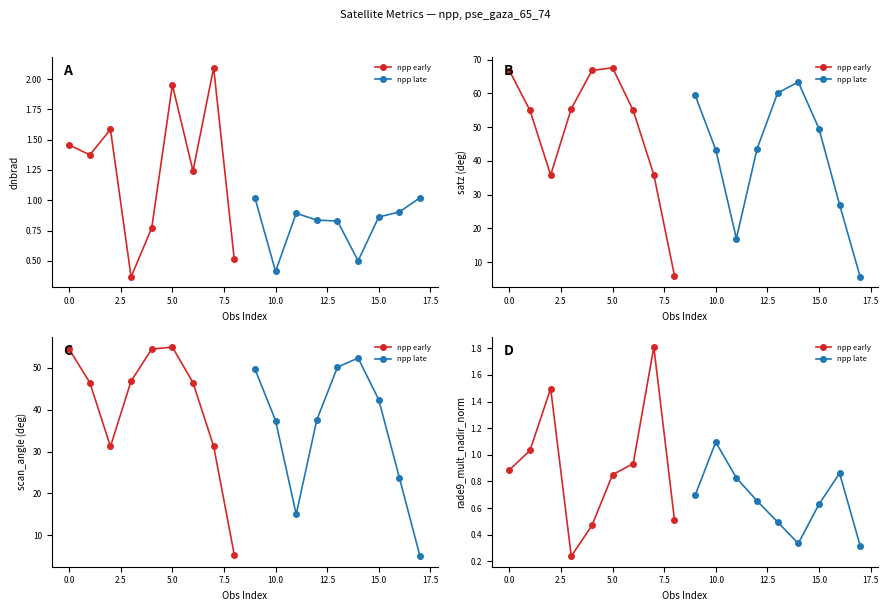

How many lines are shown in the chart?

2